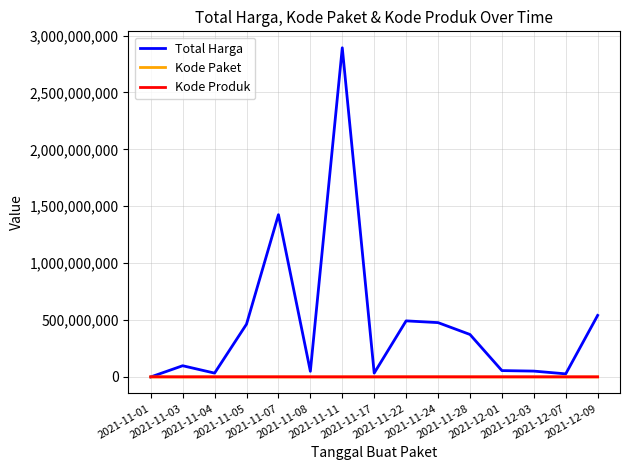

What is the highest value of the Total Harga series?

2892122000